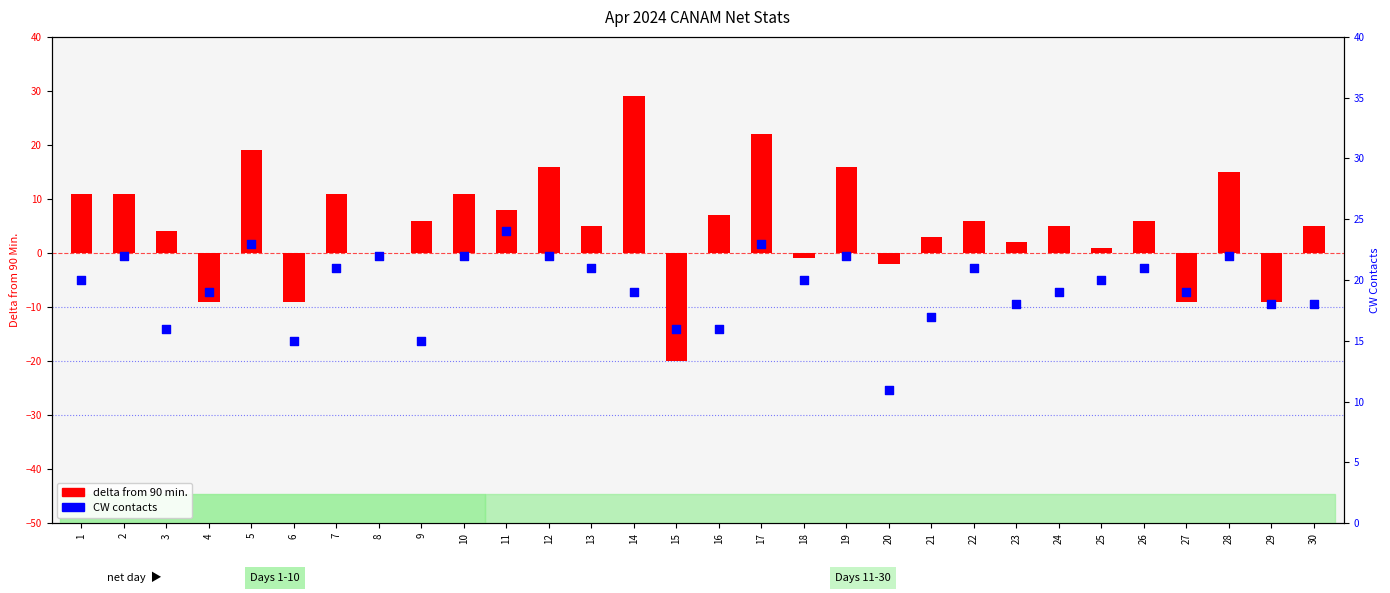

Is the value of delta from 90 min. at 6 greater than the value of CW contacts at 20?

No